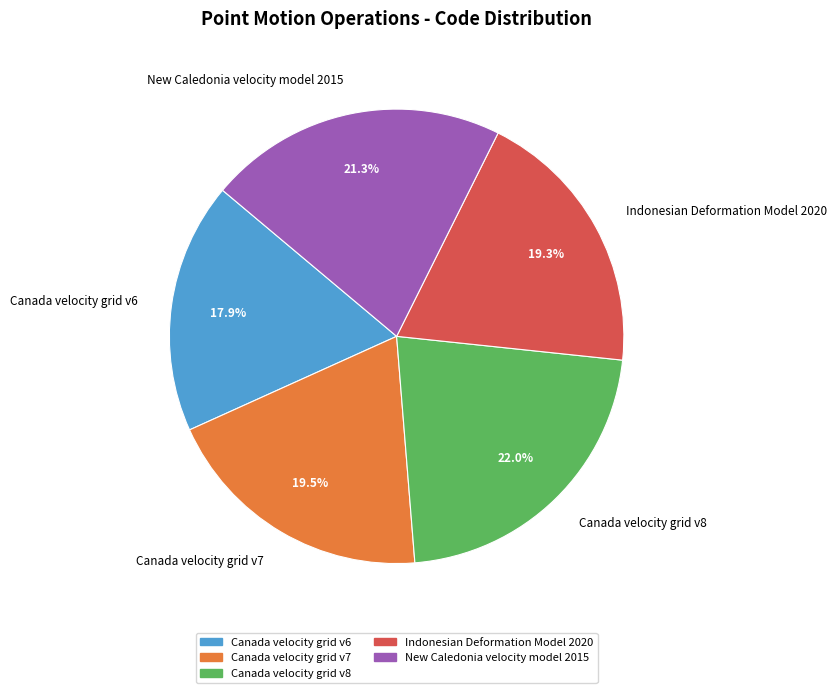

To the nearest percent, what is the average slice percentage?

20%